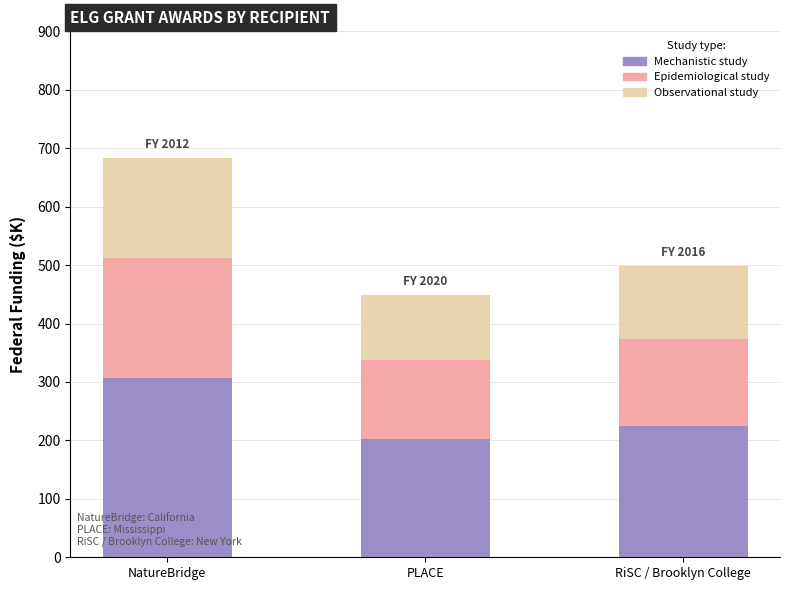

Where does the Mechanistic study series first go above 224?

NatureBridge